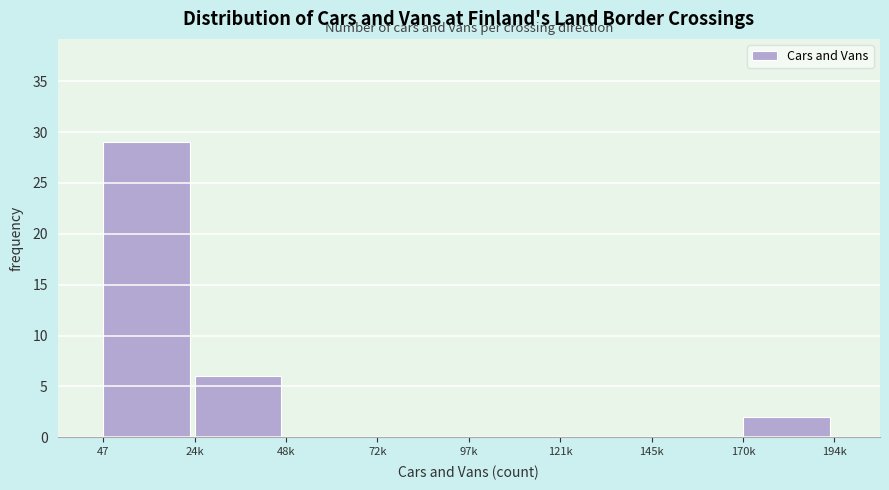

Reading right to left, extract all data points from this chart.

170k=2	145k=0	121k=0	97k=0	72k=0	48k=0	24k=6	47=29